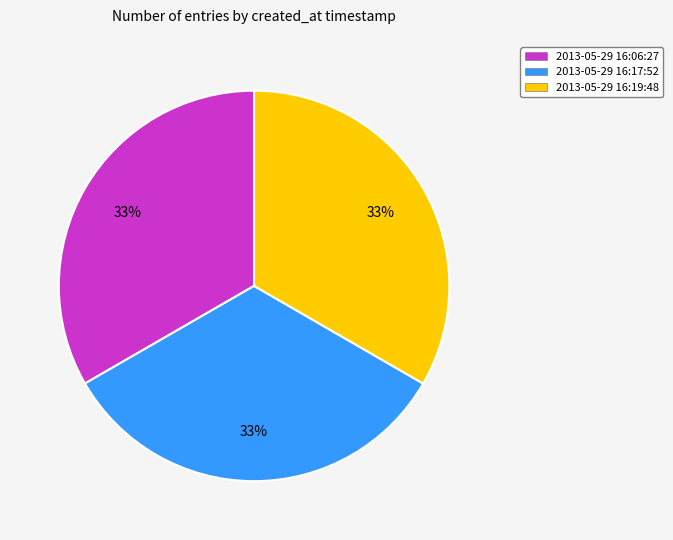

How many segments does this pie chart have?

3